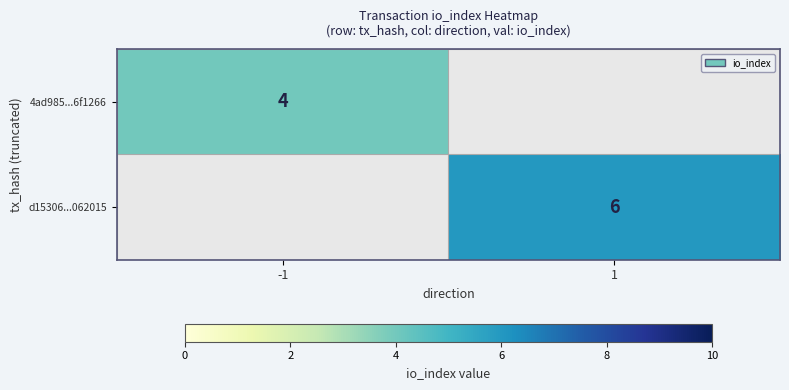

How many distinct data groups are displayed?

2